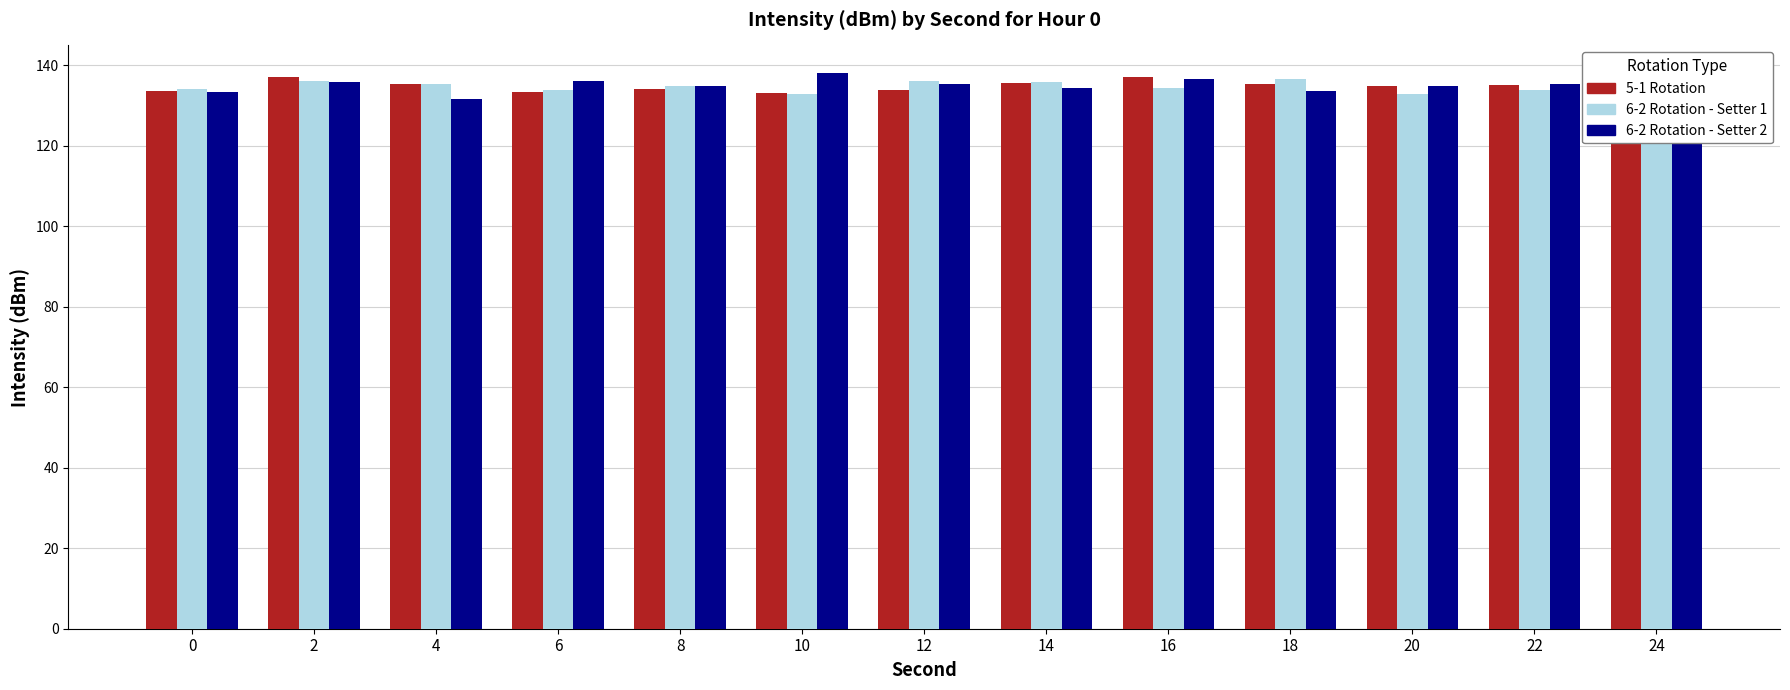

True or false: 5-1 Rotation has a value of 47.5 at 2.

False